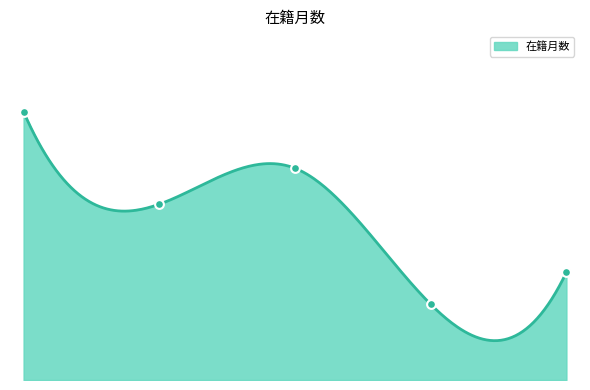

What is the change in value from 加藤 真介 to 杉浦 宏祐?

-125